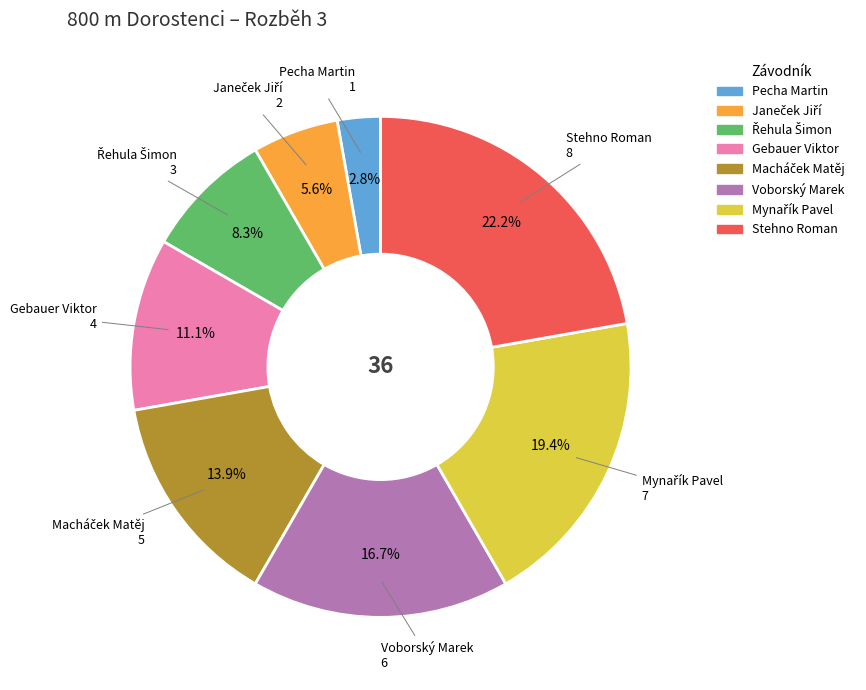

How many segments does this pie chart have?

8